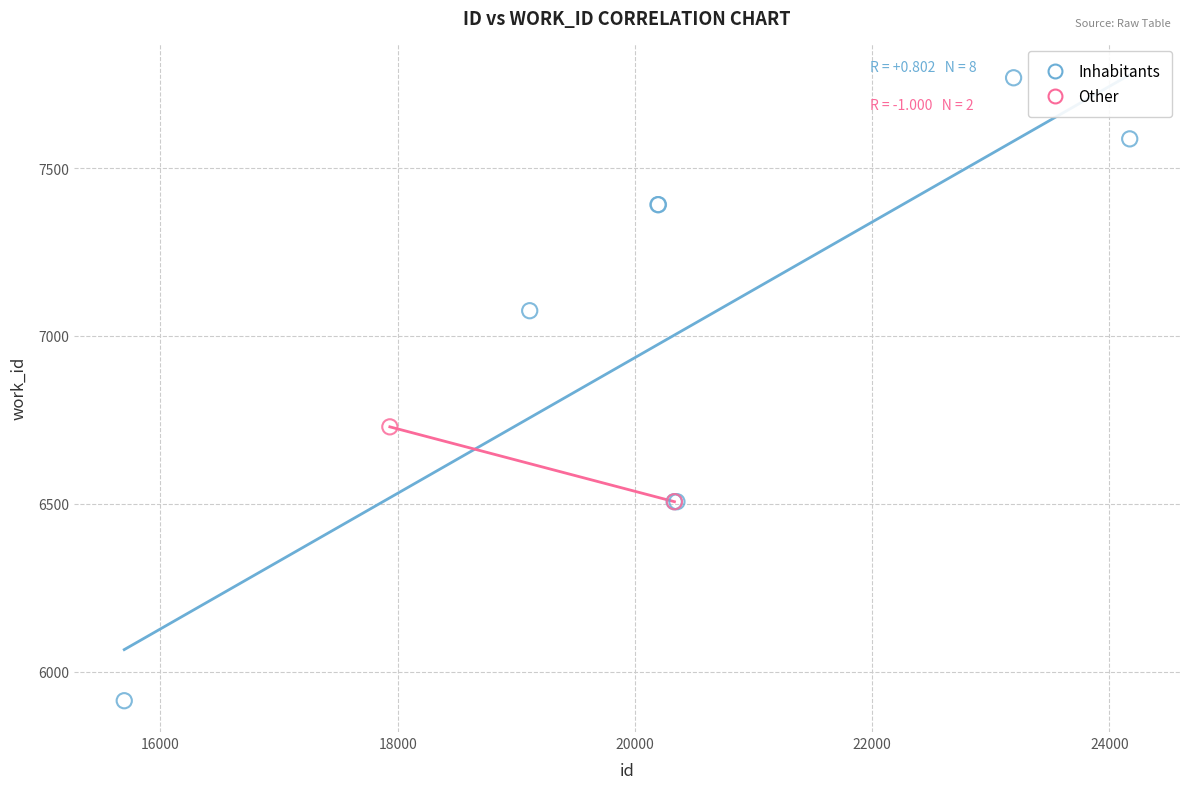

What are all the series names shown in the legend?

Inhabitants, Other